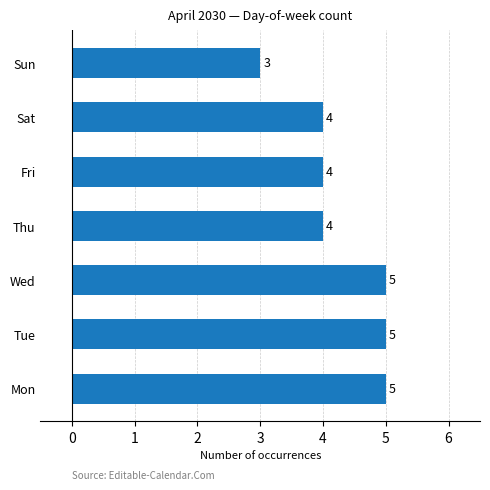

Does the chart contain any negative values?

No